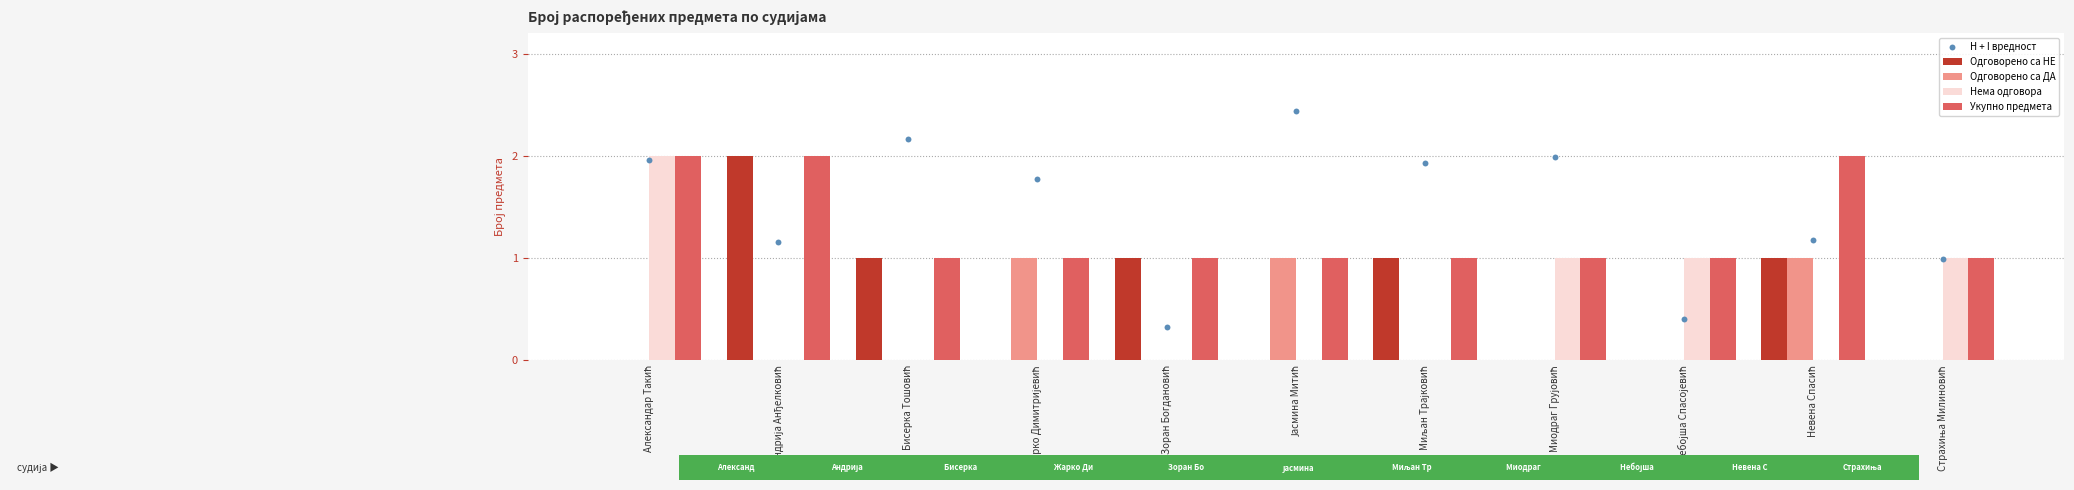

Which series has the largest total across all categories?

H + I вредност